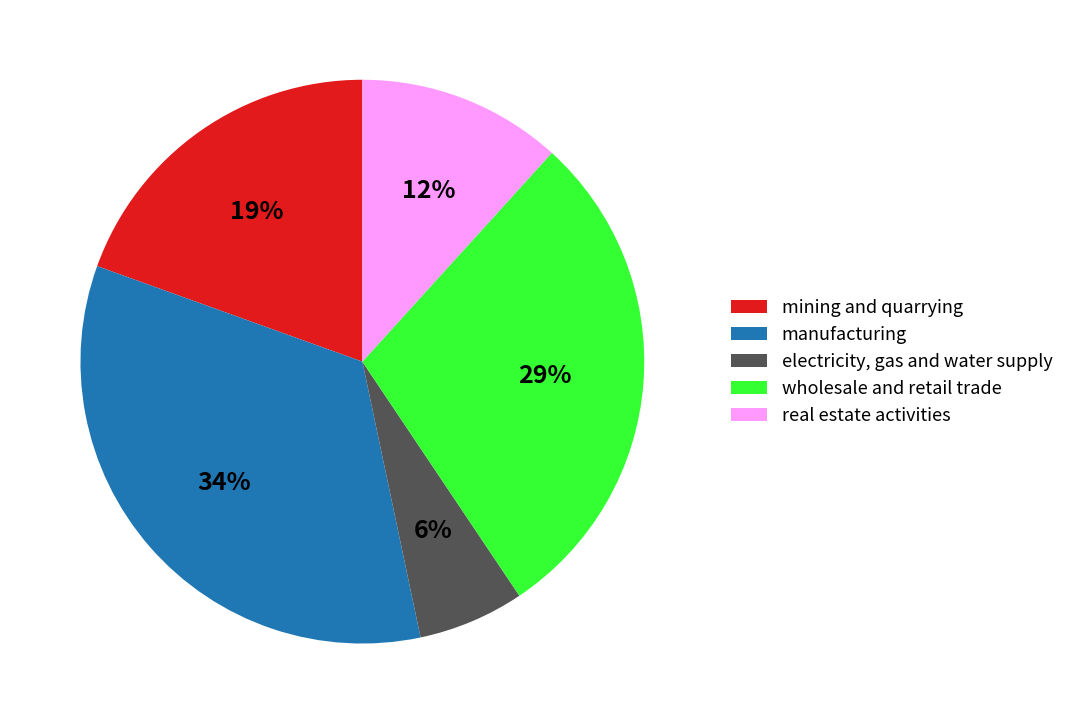

Is it true that manufacturing is 25% of the pie?

False